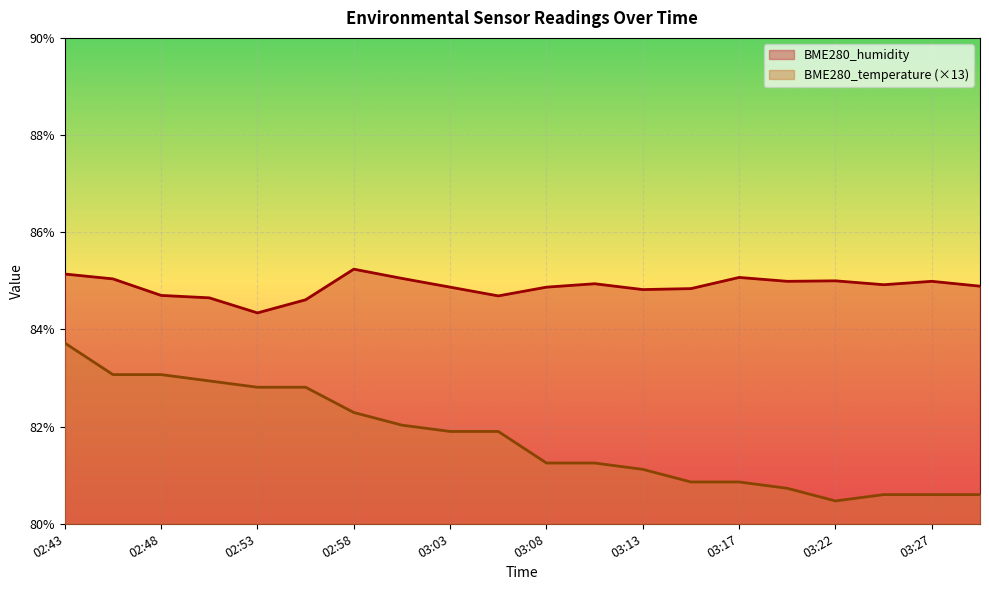

What is the difference between the maximum and minimum values in the BME280_temperature series?

3.2